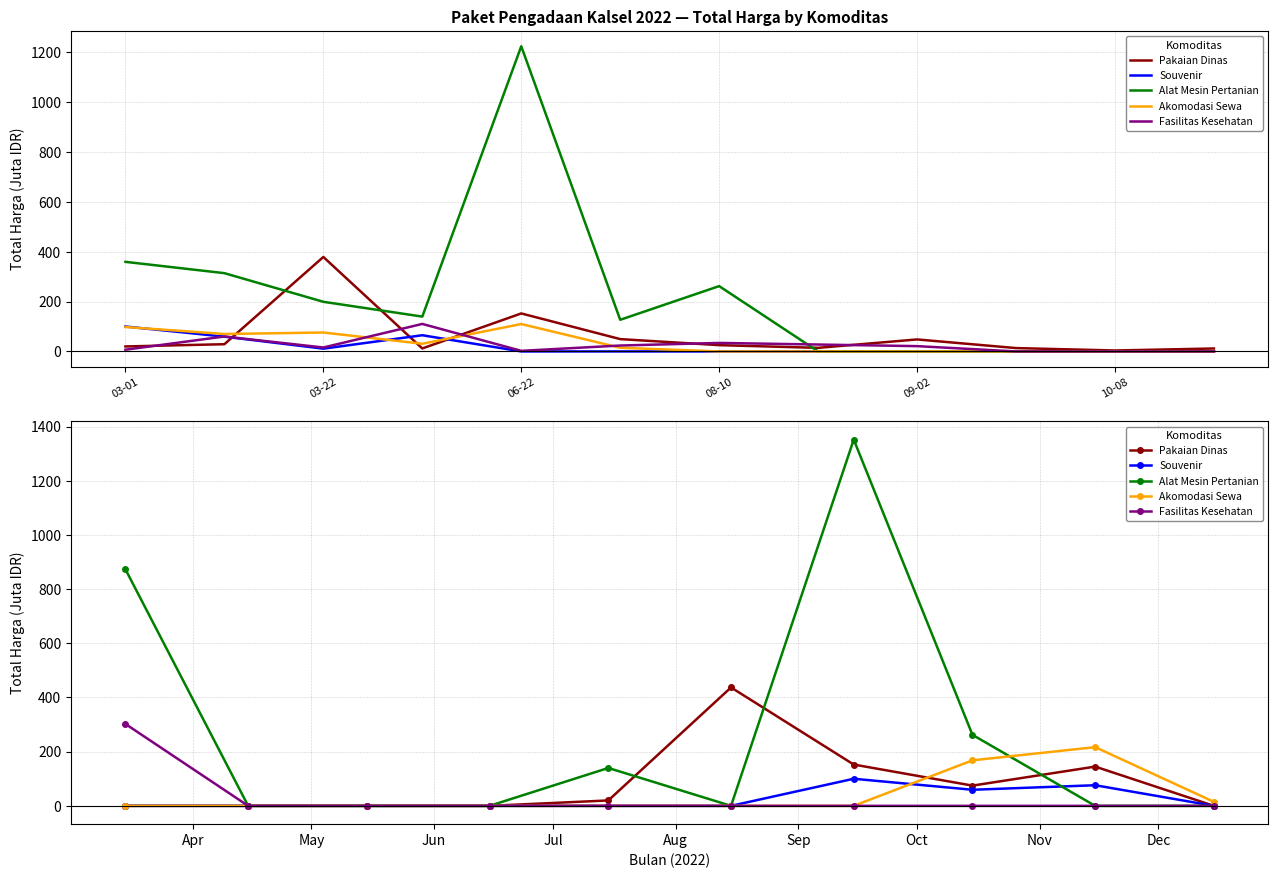

What is the maximum value shown in the chart?

1351.7